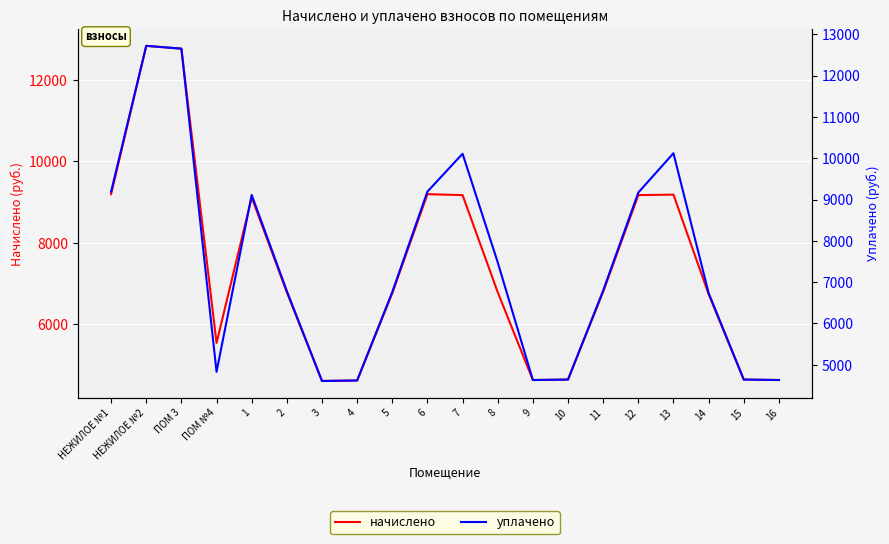

What is the label of the 11th point from the left?

7